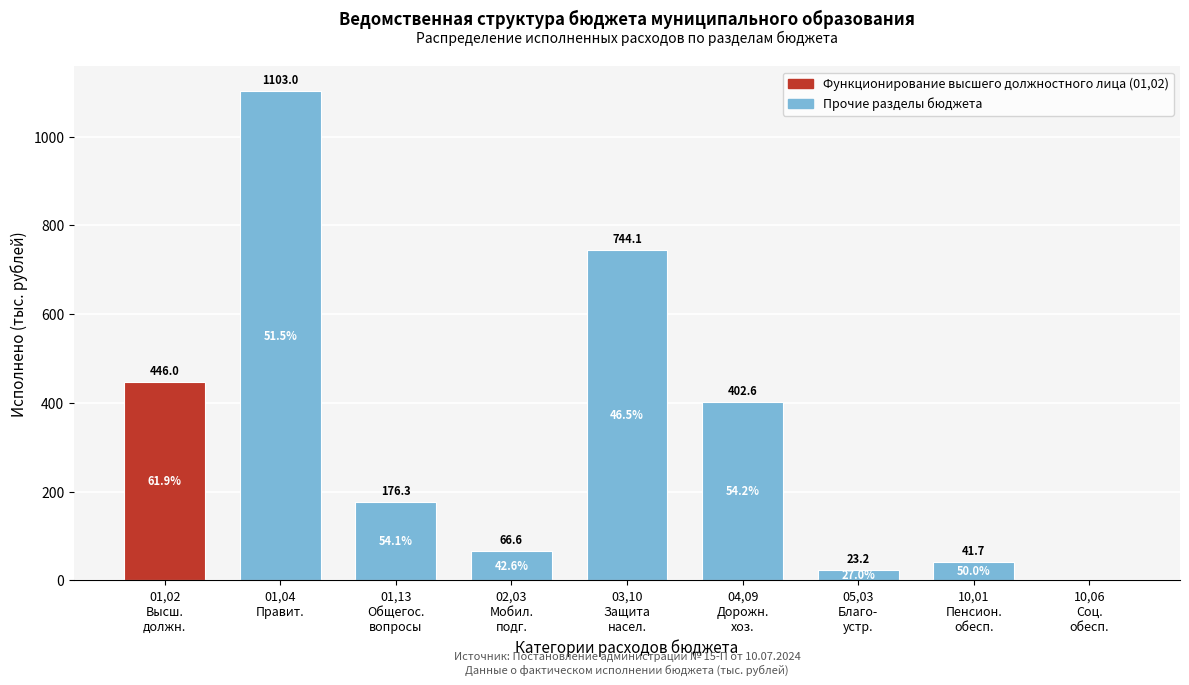

What is the maximum value shown in the chart?

1103.0